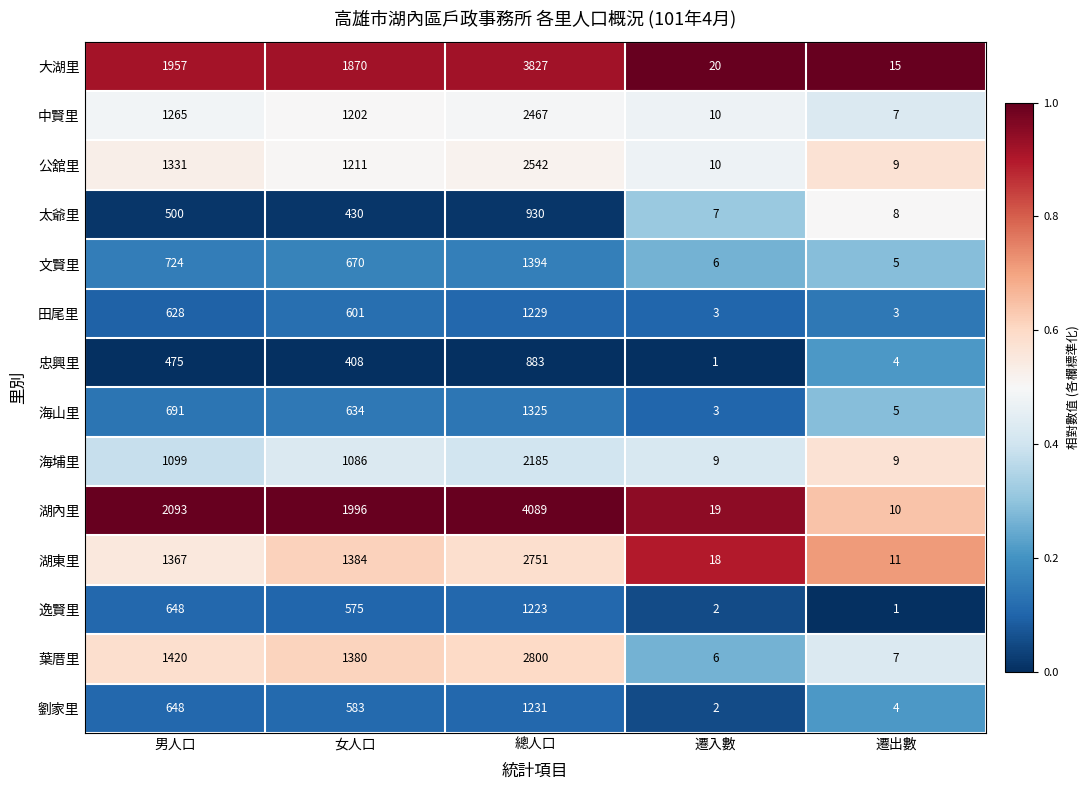

Rank the series by their maximum value, from lowest to highest.

忠興里, 太爺里, 逸賢里, 田尾里, 劉家里, 海山里, 文賢里, 海埔里, 中賢里, 公舘里, 湖東里, 葉厝里, 大湖里, 湖內里